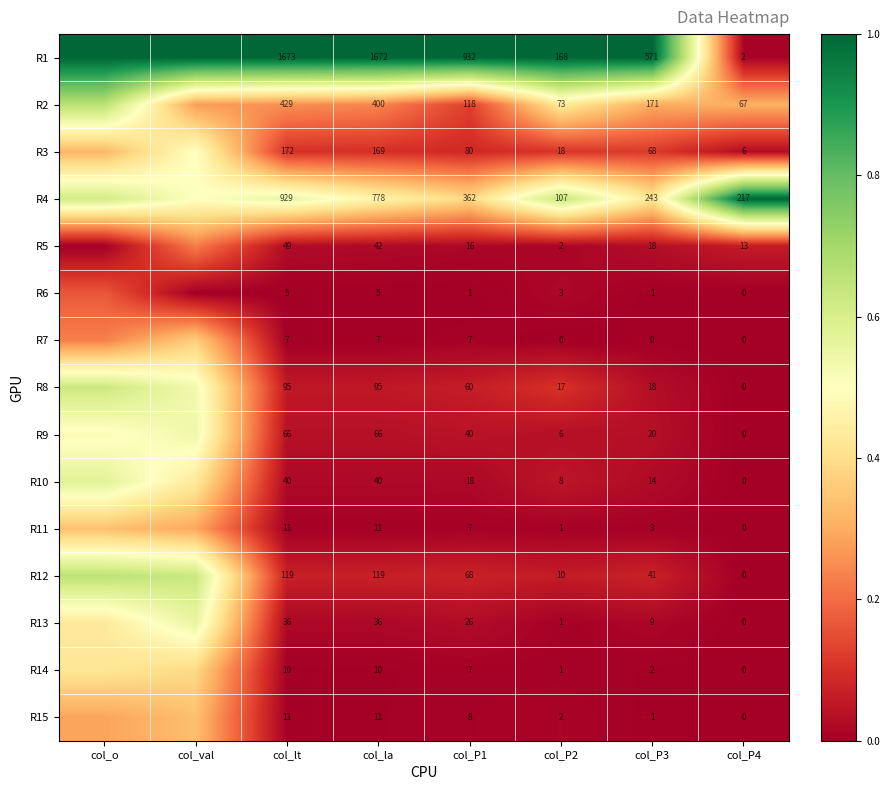

Is the value of R15 at col_lt greater than the value of R9 at col_la?

No